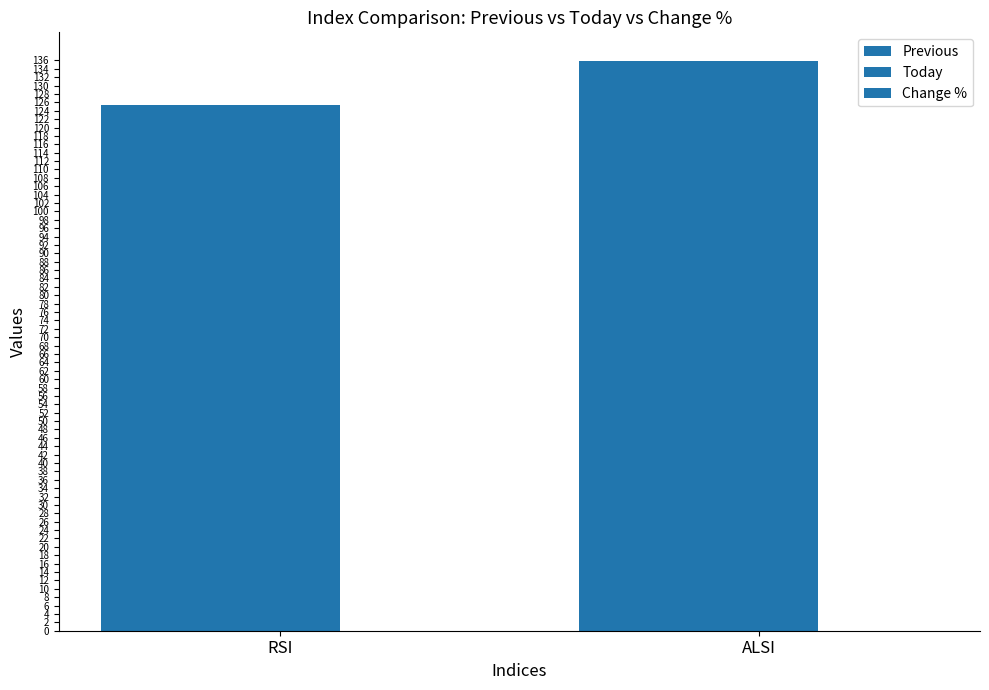

Reading left to right, extract all data points from this chart.

Previous: RSI=125.3	ALSI=135.9
Today: RSI=125.3	ALSI=135.9
Change %: RSI=0.0	ALSI=0.0